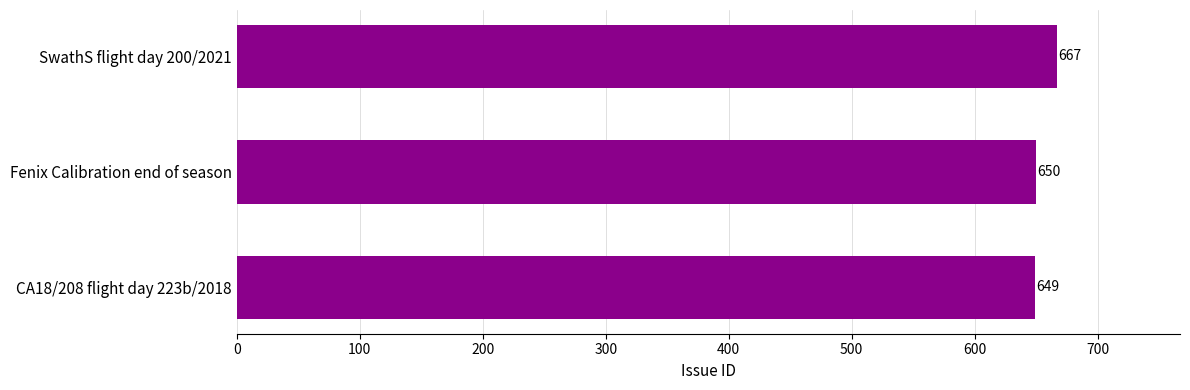

Reading top to bottom, what are all the values shown in this chart?

SwathS flight day 200/2021=667	Fenix Calibration end of season=650	CA18/208 flight day 223b/2018=649